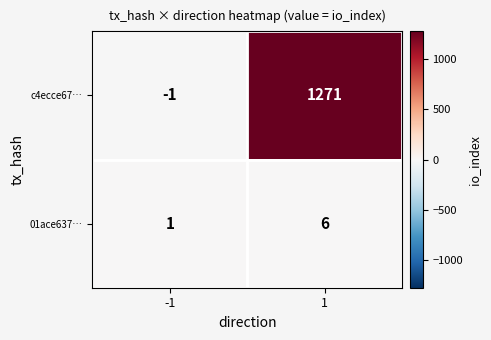

Reading right to left, extract all data points from this chart.

c4ecce67…: 1271	-1
01ace637…: 6	1